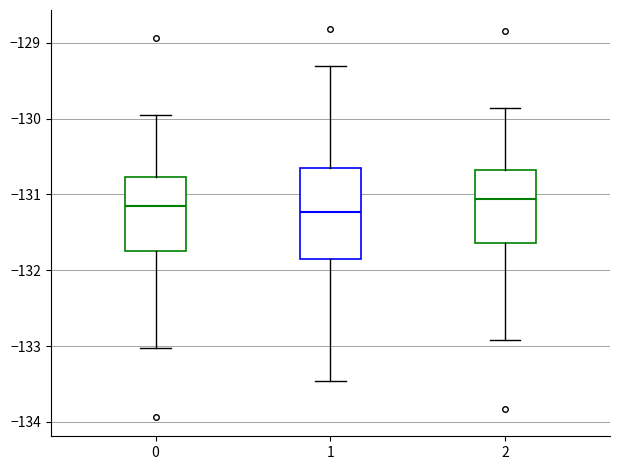

Reading left to right, read every box against the y-axis: the position of its median line, the range the box covers, and the ends of its whiskers. The values are not printed on the chart, so give them approximately, as read against the axis.

0: median -131.2, box -131.7 to -130.8, whiskers -133.0 to -130.0
1: median -131.2, box -131.9 to -130.6, whiskers -133.5 to -129.3
2: median -131.1, box -131.6 to -130.7, whiskers -132.9 to -129.9